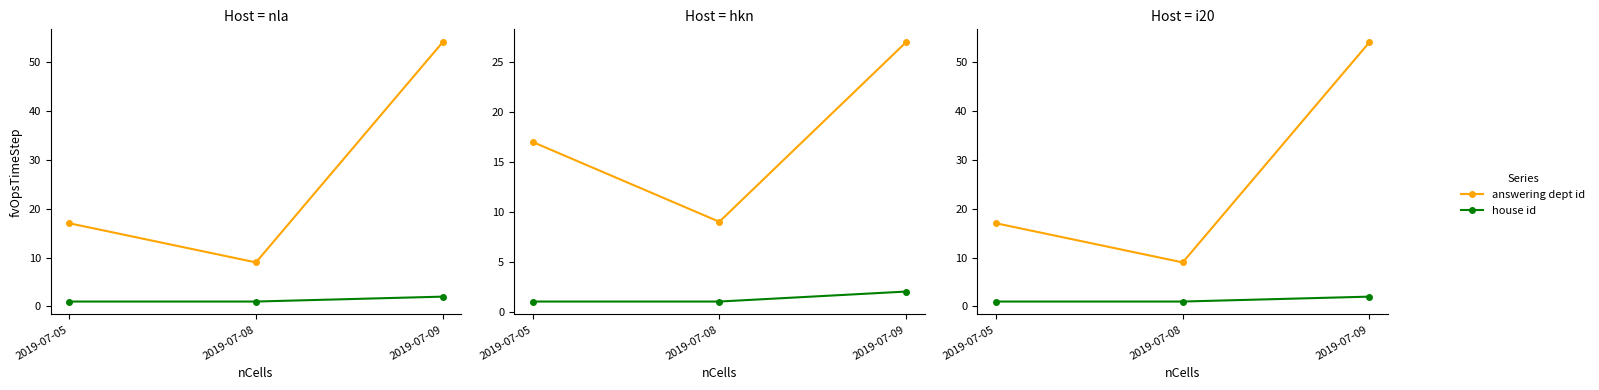

What are all the series names shown in the legend?

answering dept id, house id